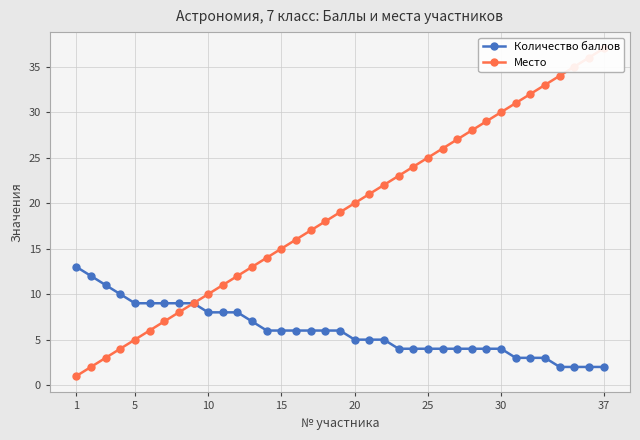

What are all the series names shown in the legend?

Количество баллов, Место